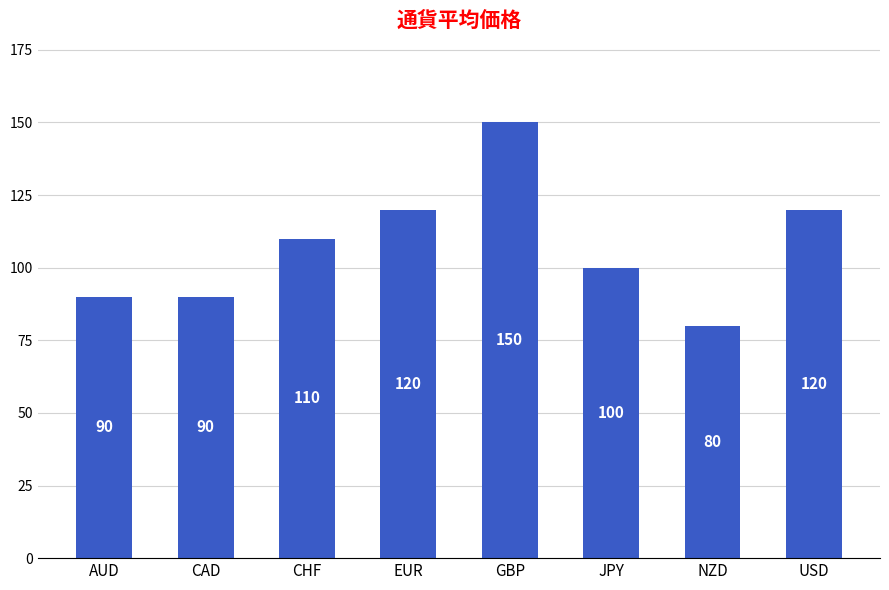

The chart shows a value of 142 at AUD. True or false?

False